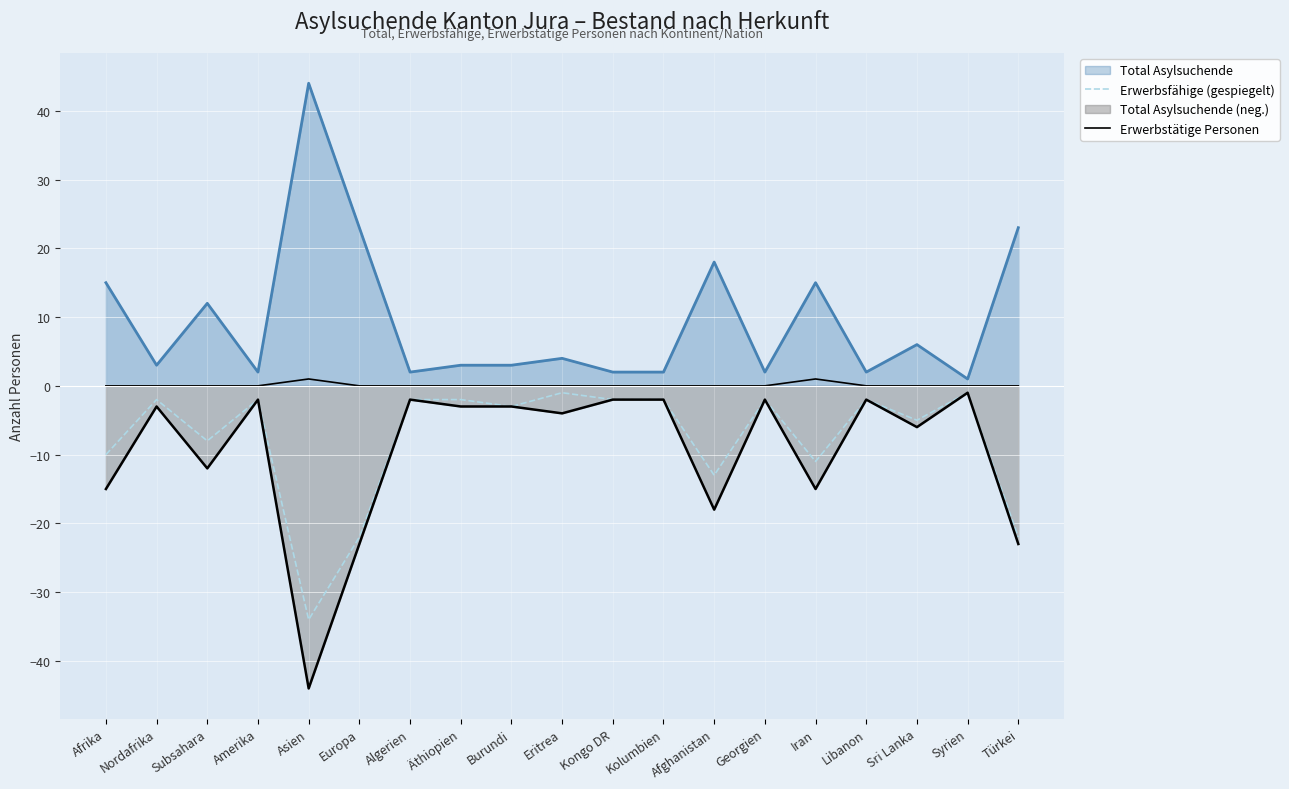

How many Erwerbstätige Personen values are between 0 and 1?

19